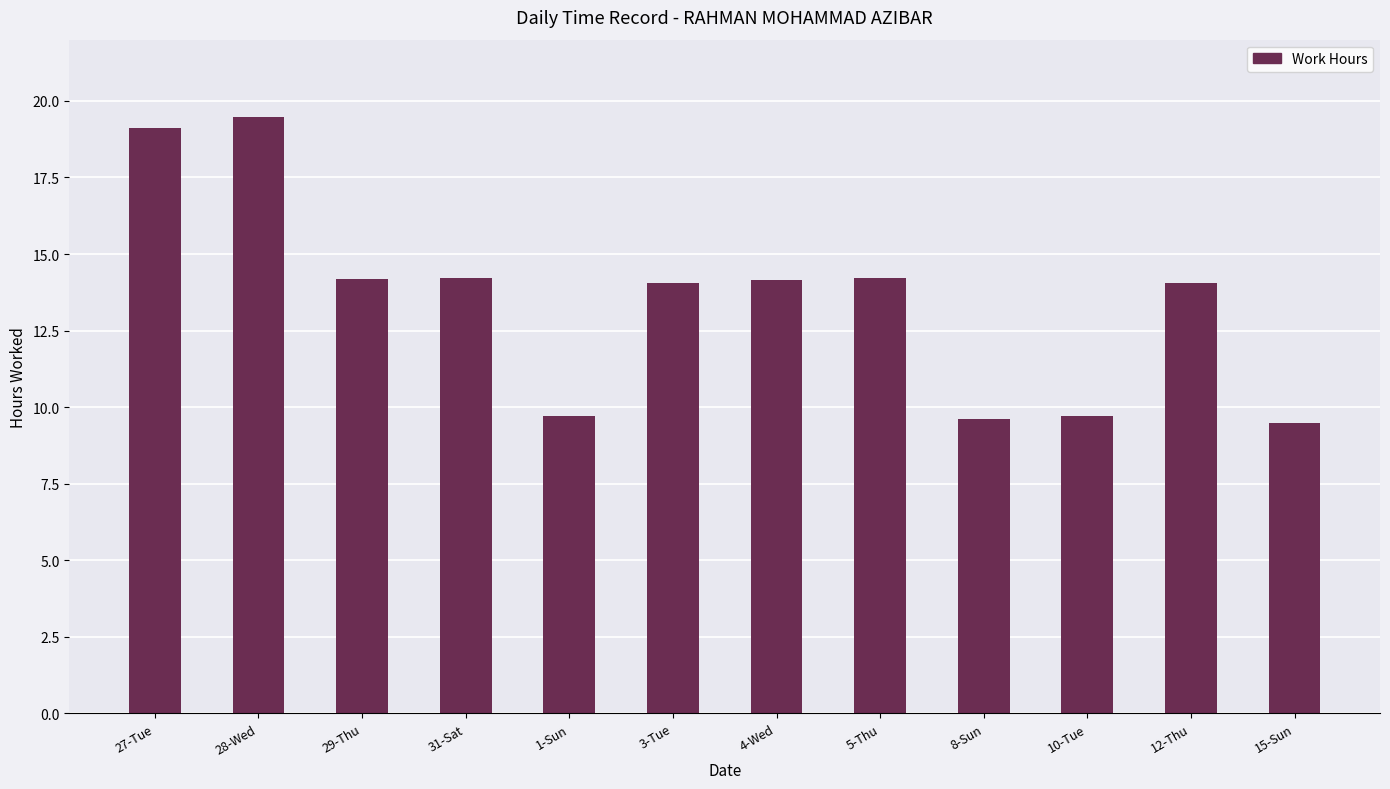

Which has a higher value, 1-Sun or 31-Sat?

31-Sat